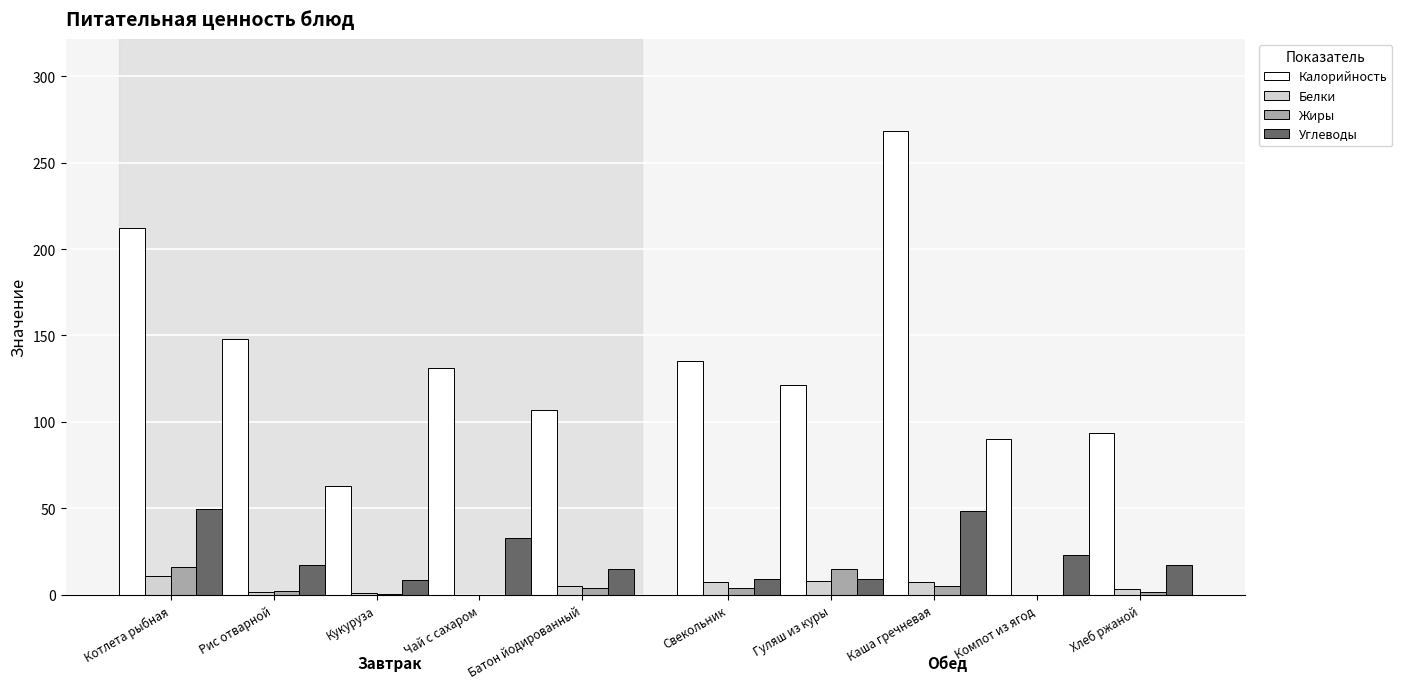

True or false: Углеводы has a value of 19.0 at Котлета рыбная.

False